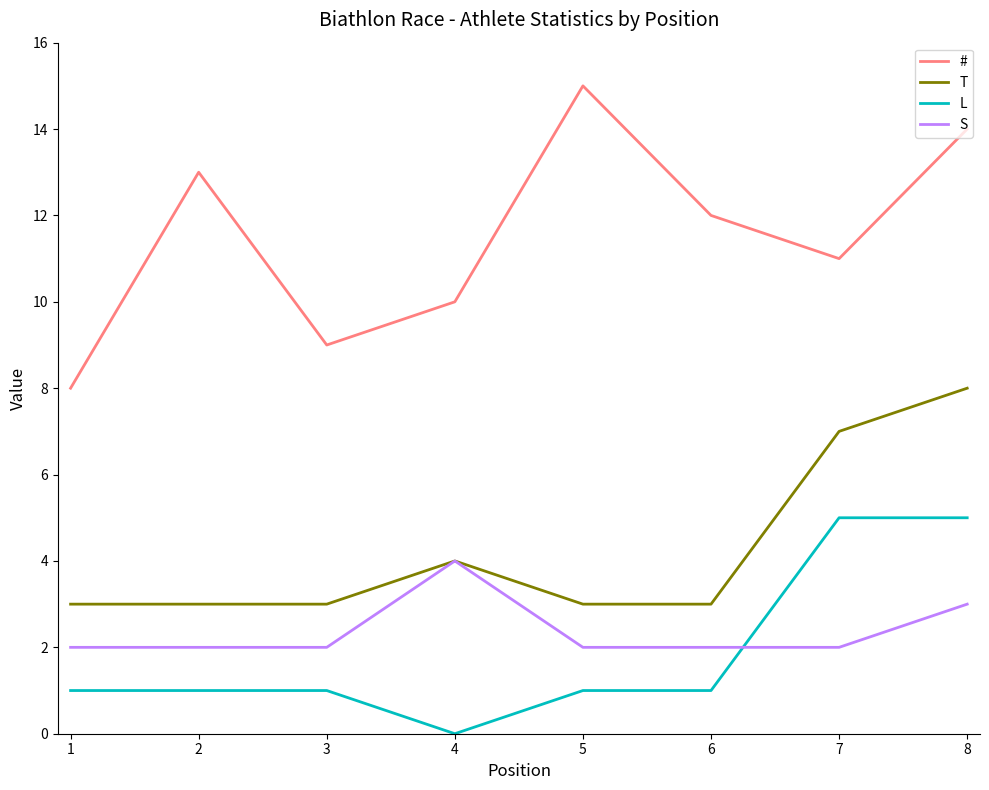

Is it true that S equals 4 at 8?

False